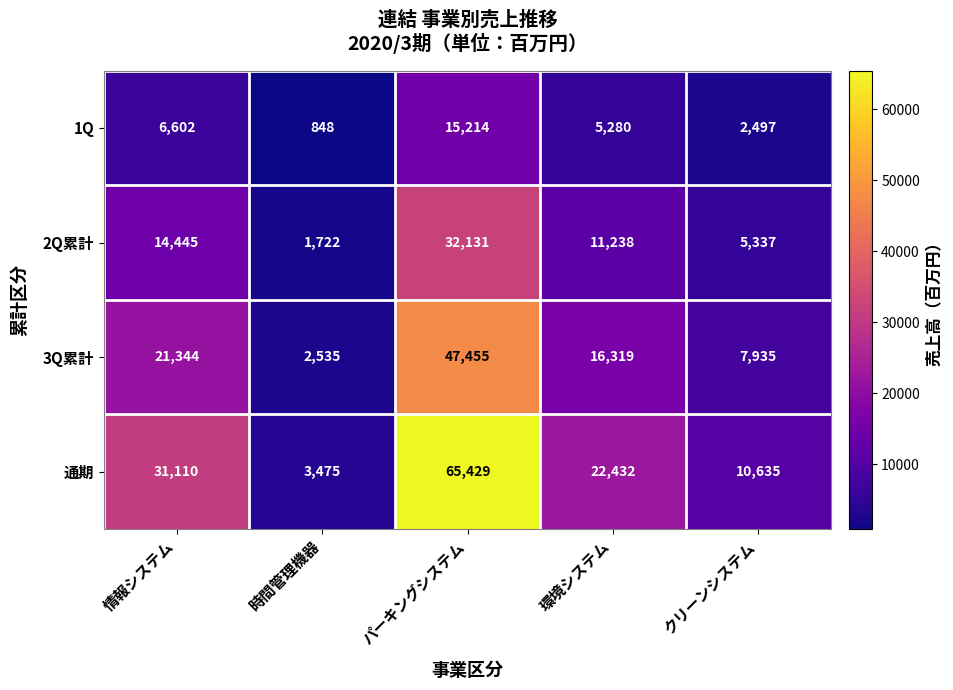

Where is 3Q累計 nearest to the value 24995?

情報システム